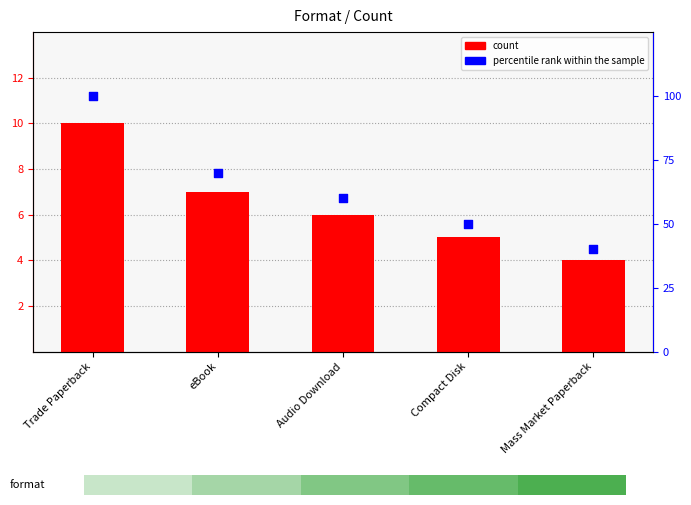

At how many categories does at least one series exceed 40?

4